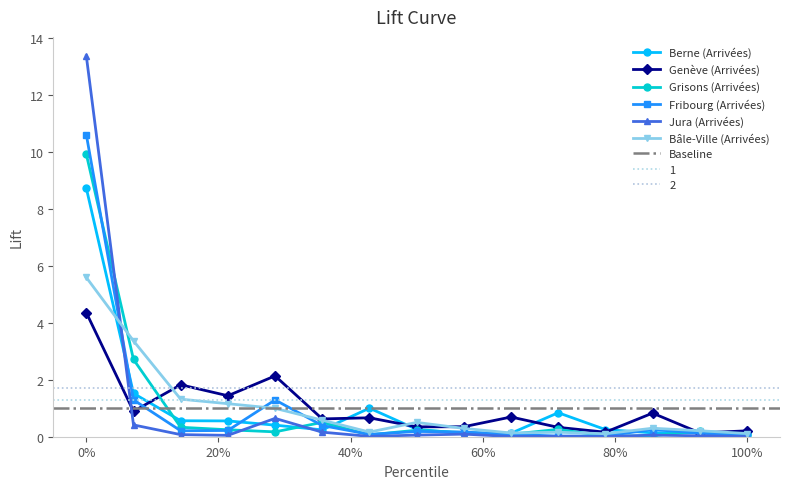

In Berne (Arrivées), how many points are higher than both neighbors (excluding endpoints)?

3